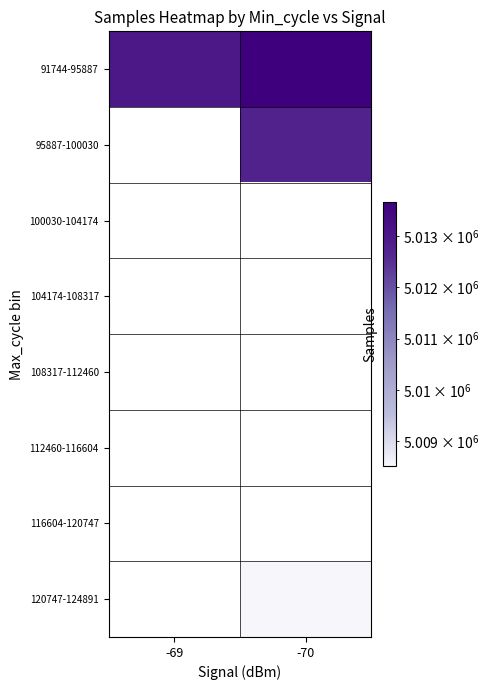

Rank the series by their maximum value, from lowest to highest.

91744-95887, 95887-100030, 100030-104174, 104174-108317, 108317-112460, 112460-116604, 116604-120747, 120747-124891